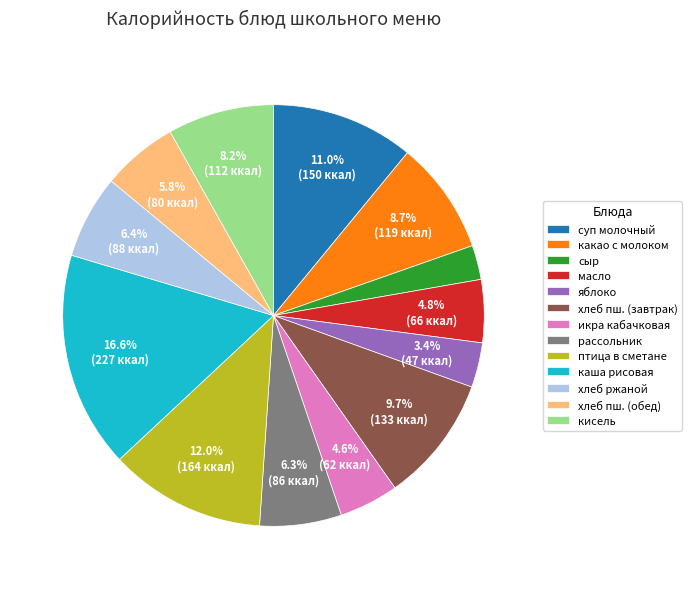

Does яблоко represent more than half of the total?

No